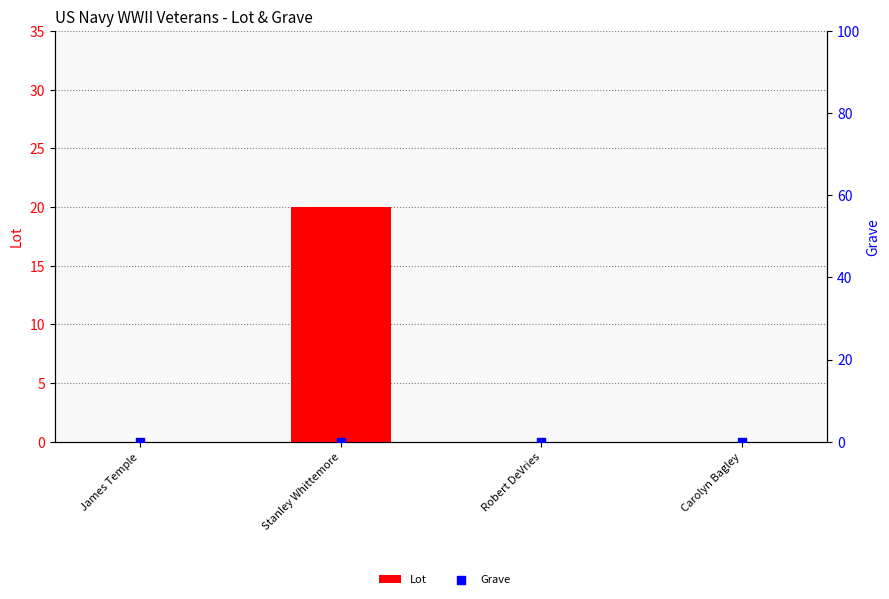

At which category is the sum across all series the highest?

Stanley Whittemore